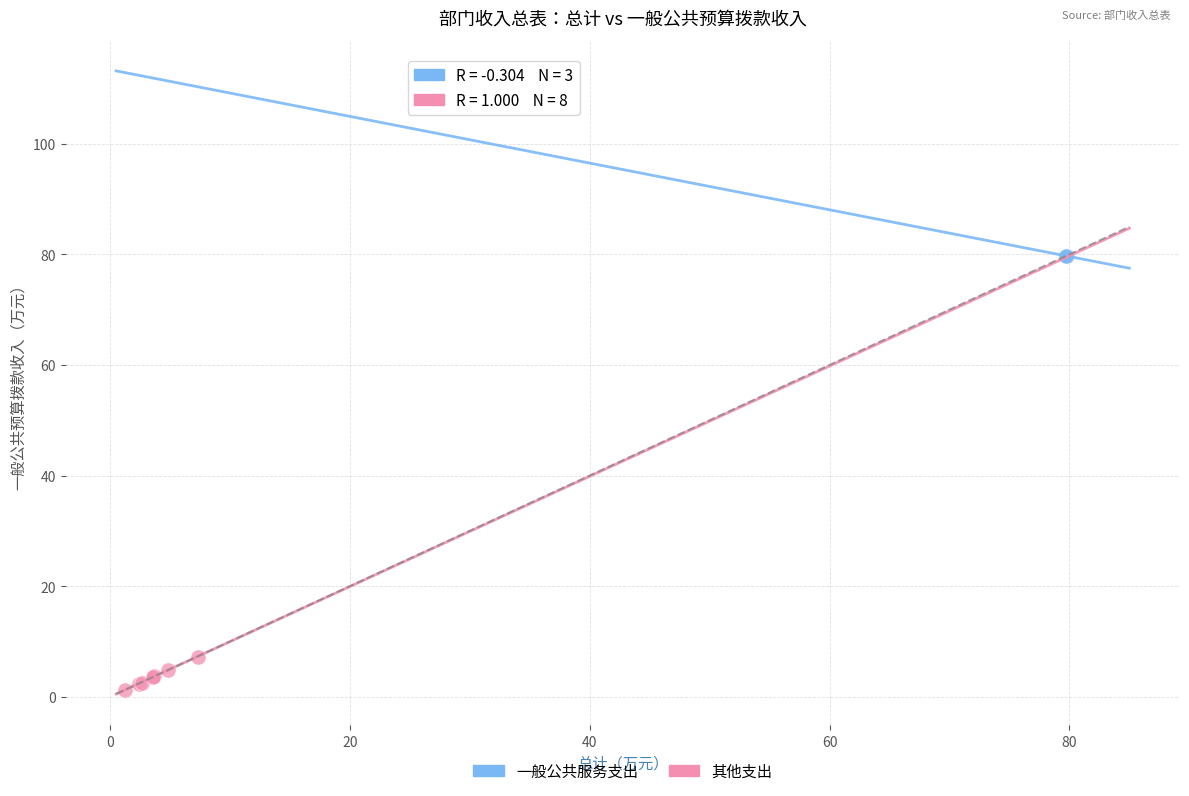

What are all the series names shown in the legend?

一般公共服务支出, 其他支出